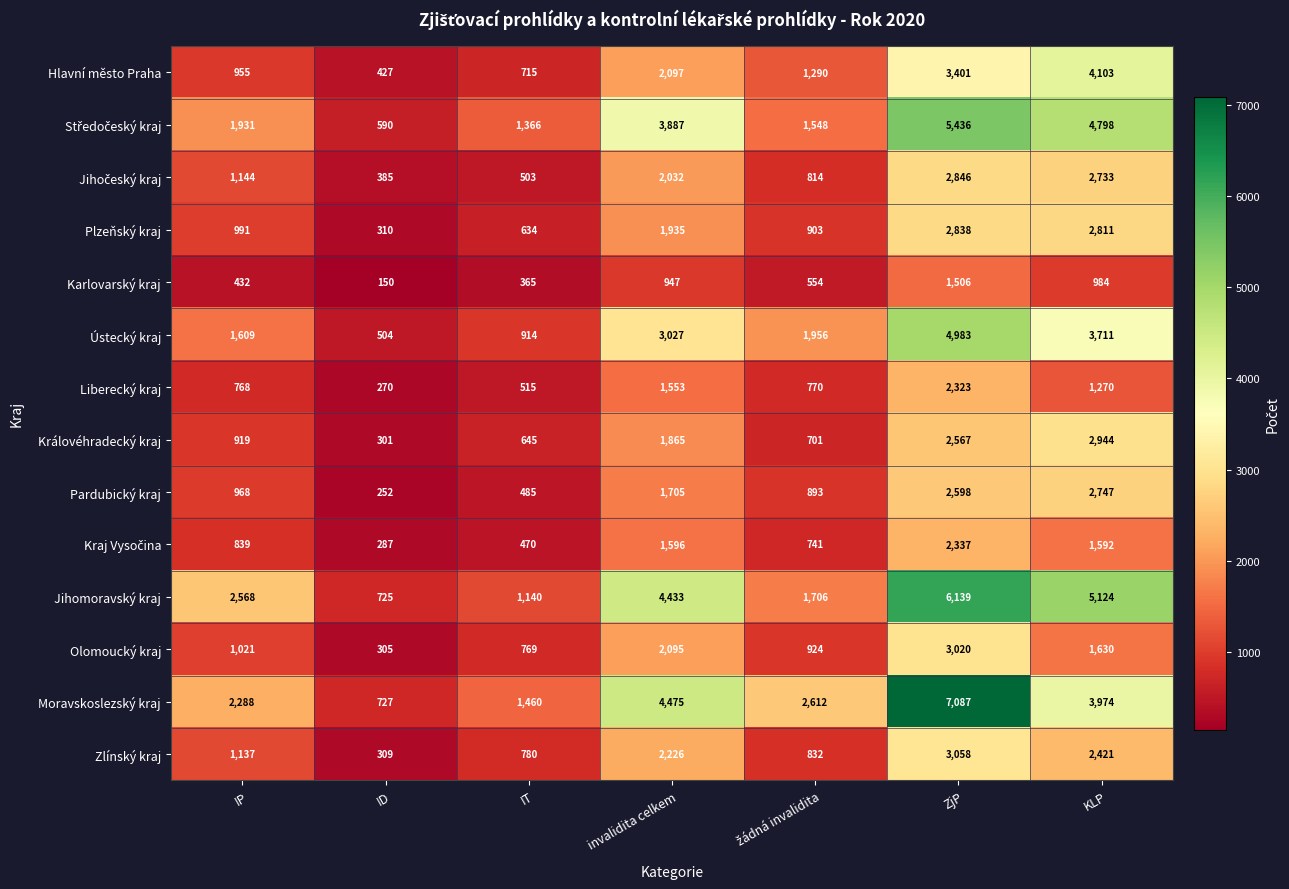

Which series has the widest spread of values?

Moravskoslezský kraj